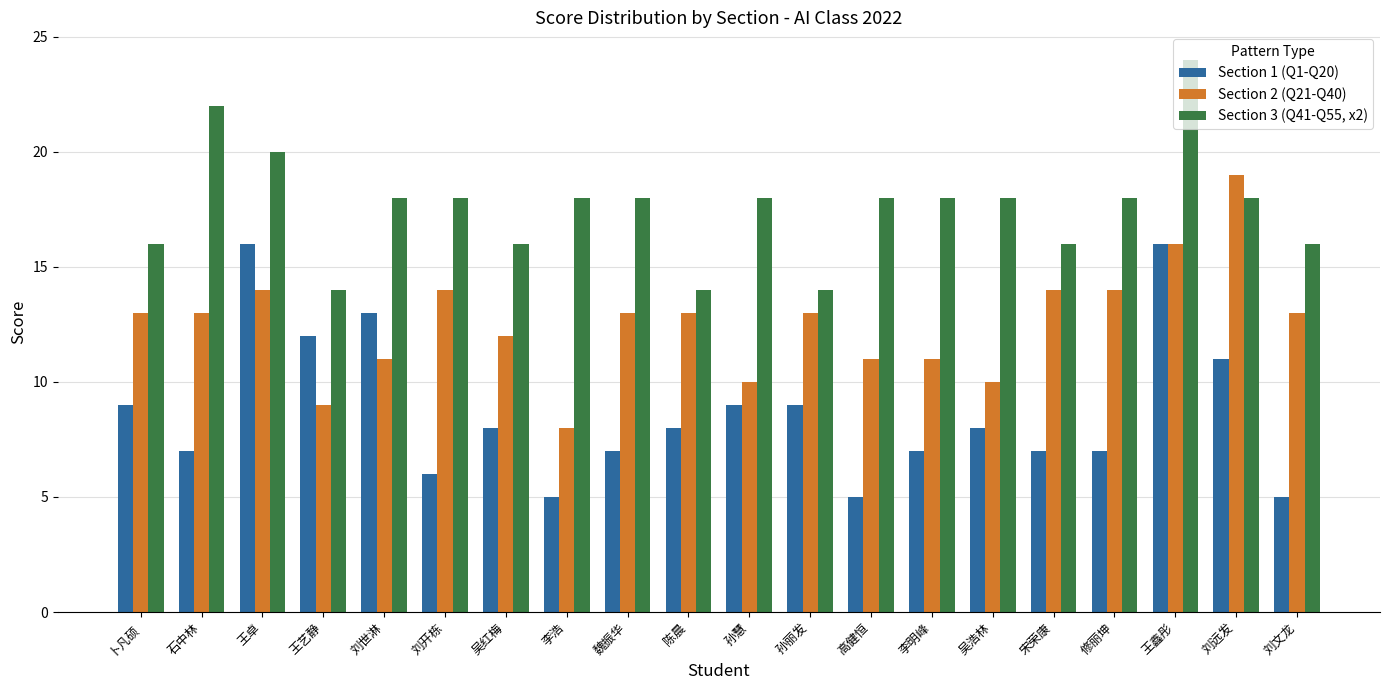

At which label does Section 2 (Q21-Q40) reach its peak?

刘远发